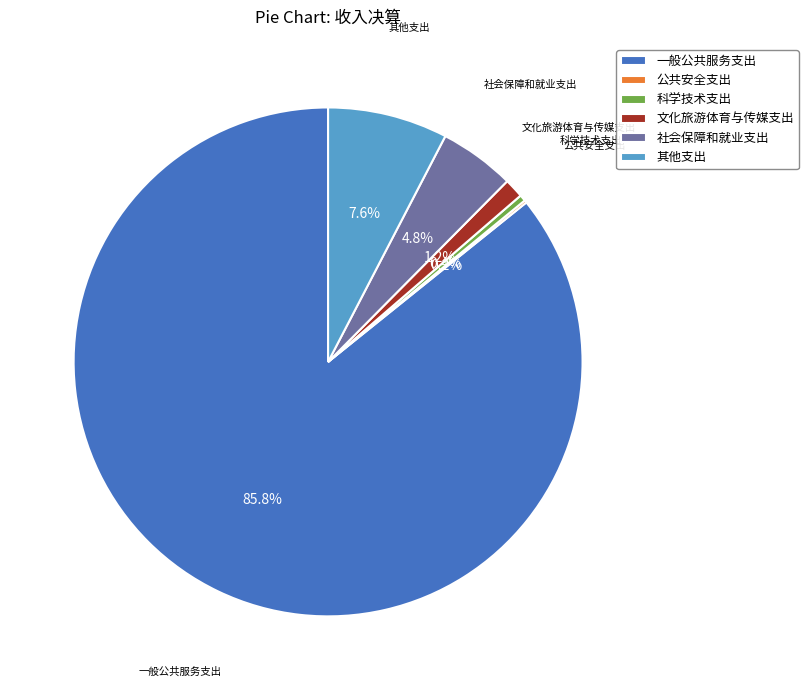

Is it true that 科学技术支出 is 0% of the pie?

True